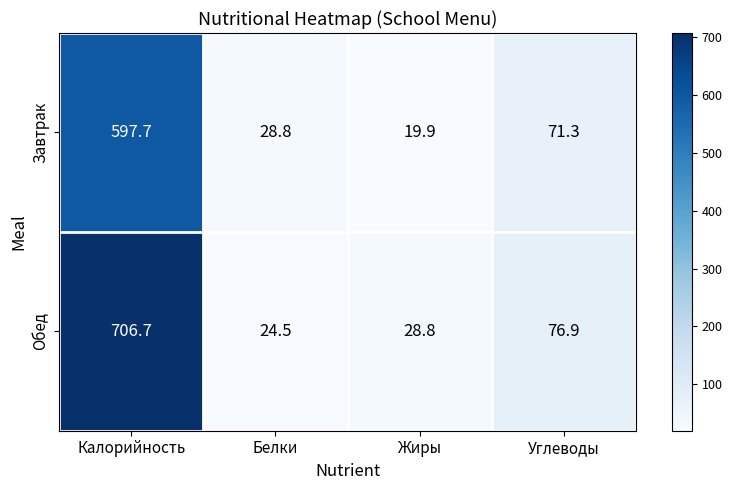

At which label does Обед first exceed 76?

Калорийность